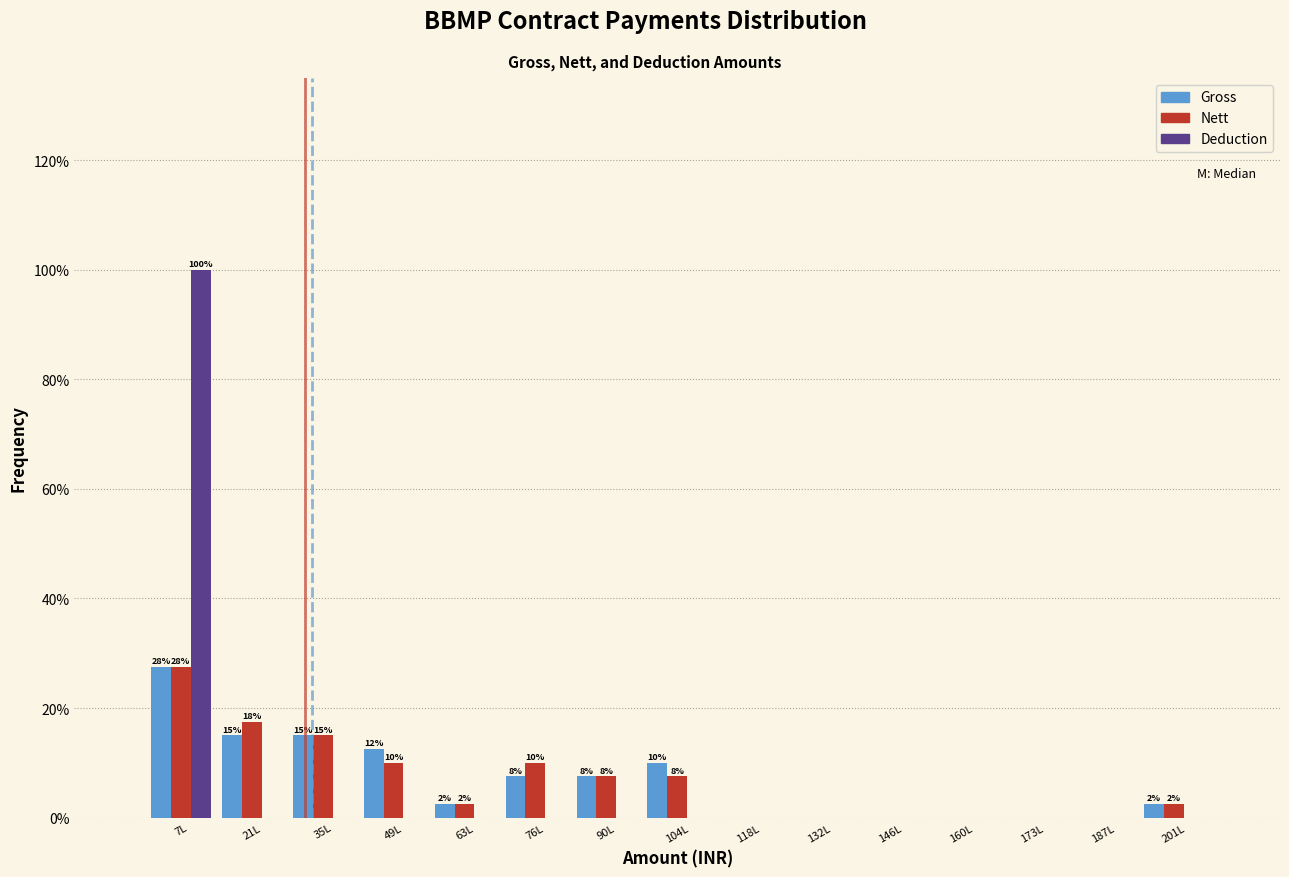

Is the value of Nett at 7L greater than the value of Gross at 35L?

Yes